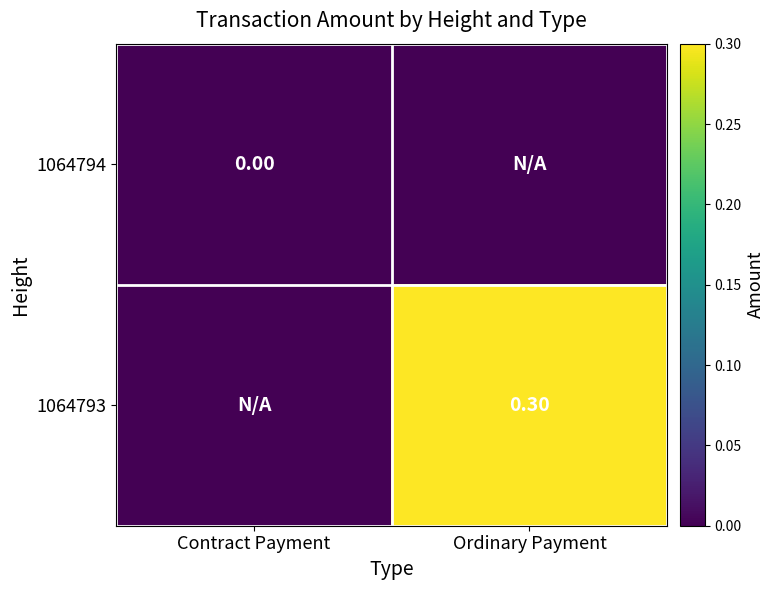

Is the value of 1064794 at Contract Payment greater than the value of 1064793 at Ordinary Payment?

No